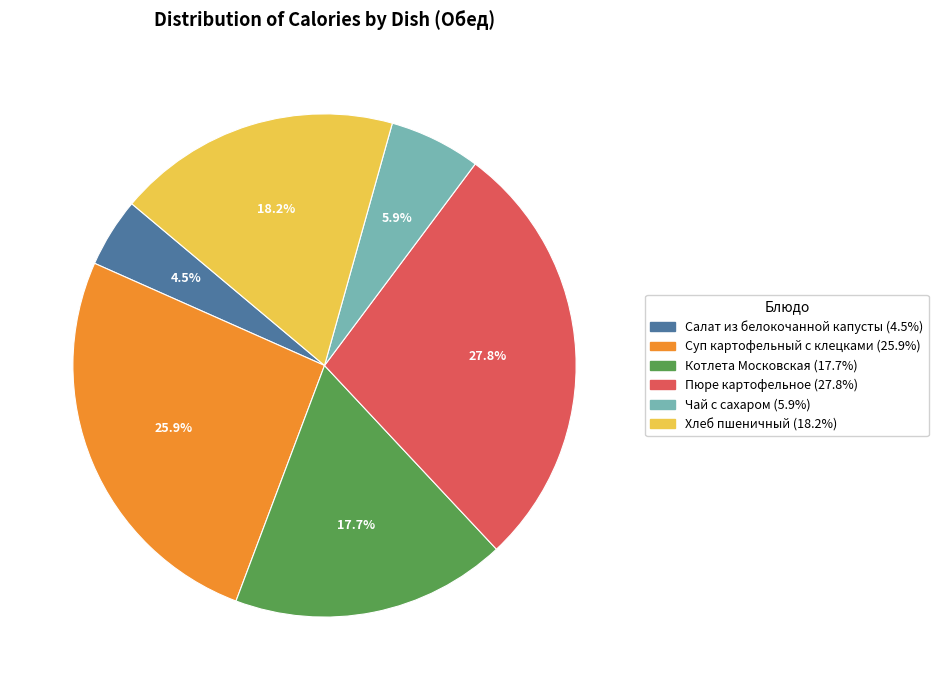

To the nearest percent, what is the combined percentage of Хлеб пшеничный and Пюре картофельное?

46%